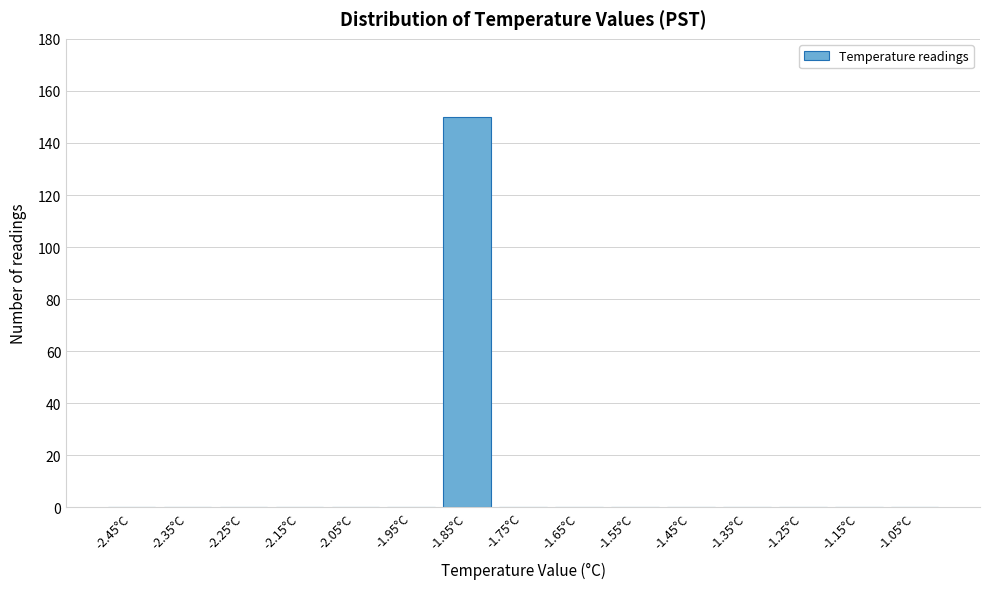

Reading left to right, transcribe all the data shown in this chart.

-2.45°C=0	-2.35°C=0	-2.25°C=0	-2.15°C=0	-2.05°C=0	-1.95°C=0	-1.85°C=150	-1.75°C=0	-1.65°C=0	-1.55°C=0	-1.45°C=0	-1.35°C=0	-1.25°C=0	-1.15°C=0	-1.05°C=0